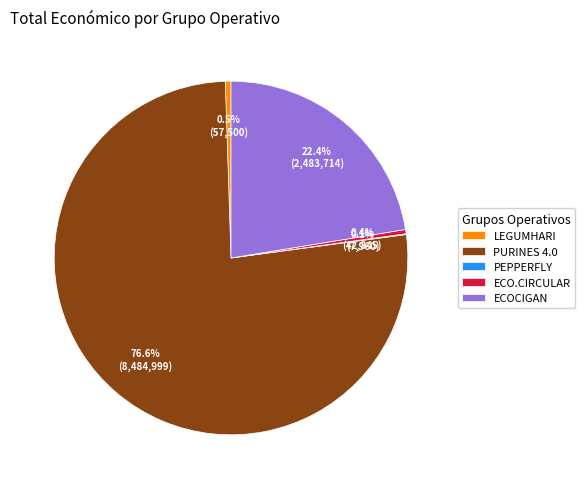

What is the largest slice in the pie chart?

PURINES 4.0